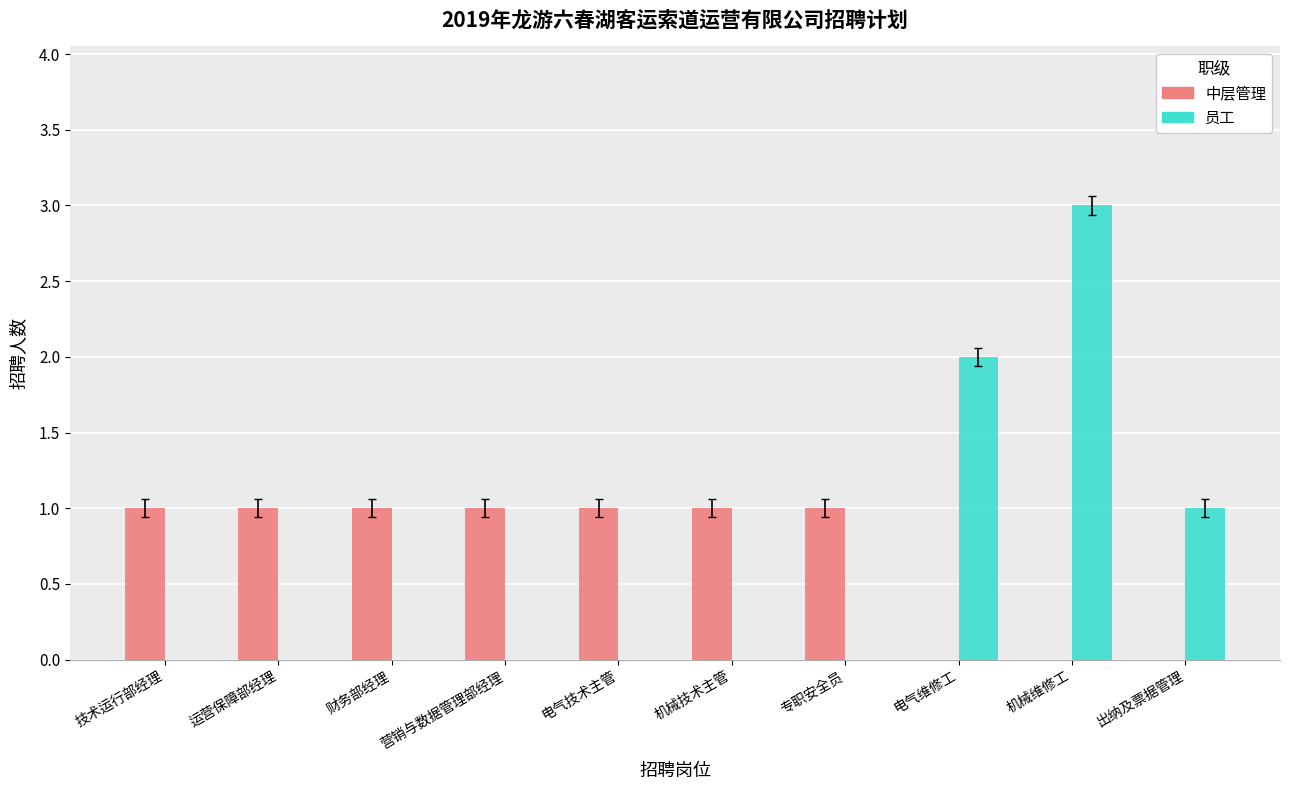

What is the total value across all series at 出纳及票据管理?

1